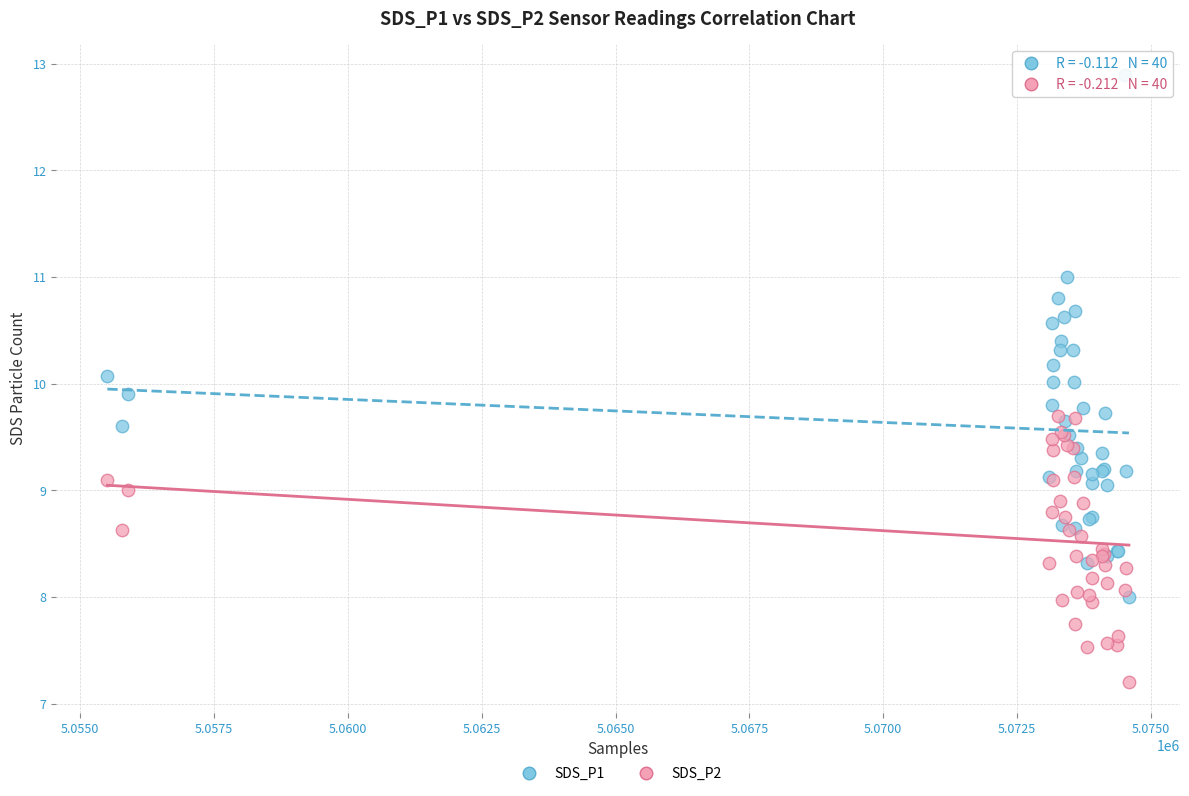

Which series contains the lowest Y value?

SDS_P2